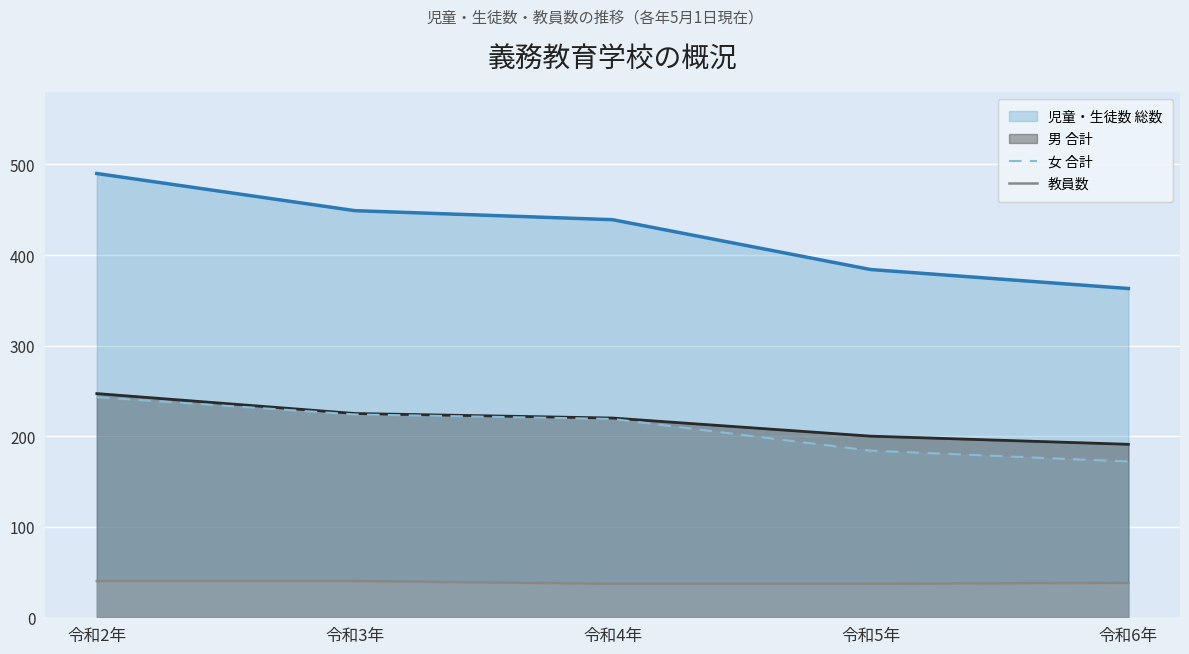

The value of 教員数 at 令和6年 is 11. True or false?

False